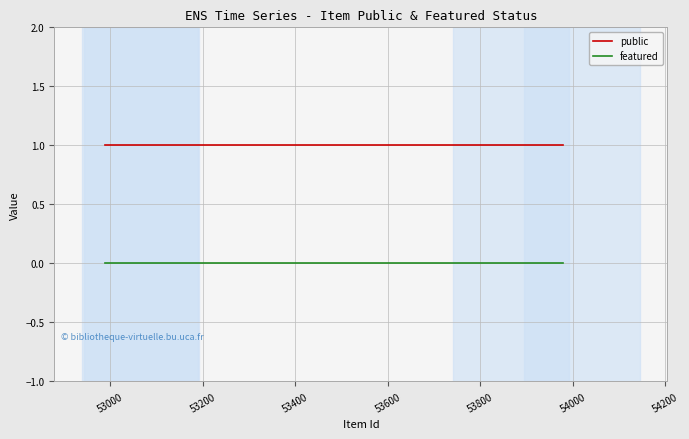

Rank the series by their average value, from lowest to highest.

featured, public